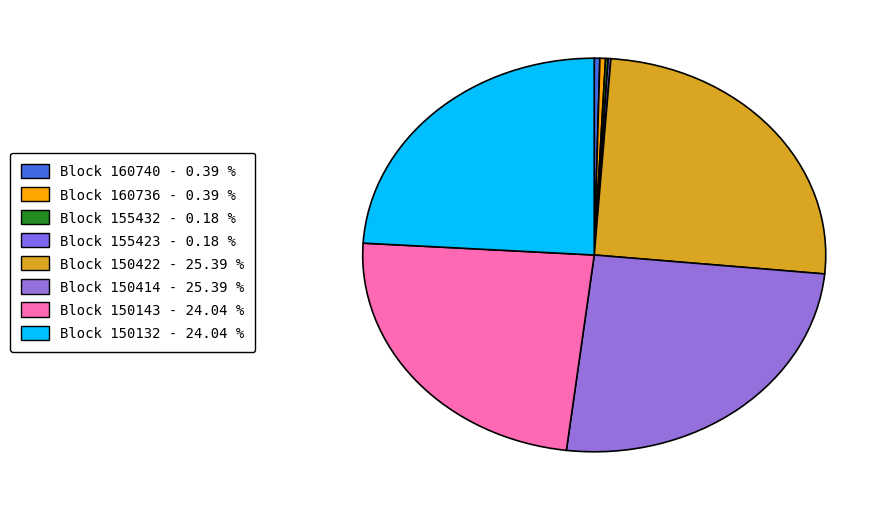

How many slices are in this pie chart?

8